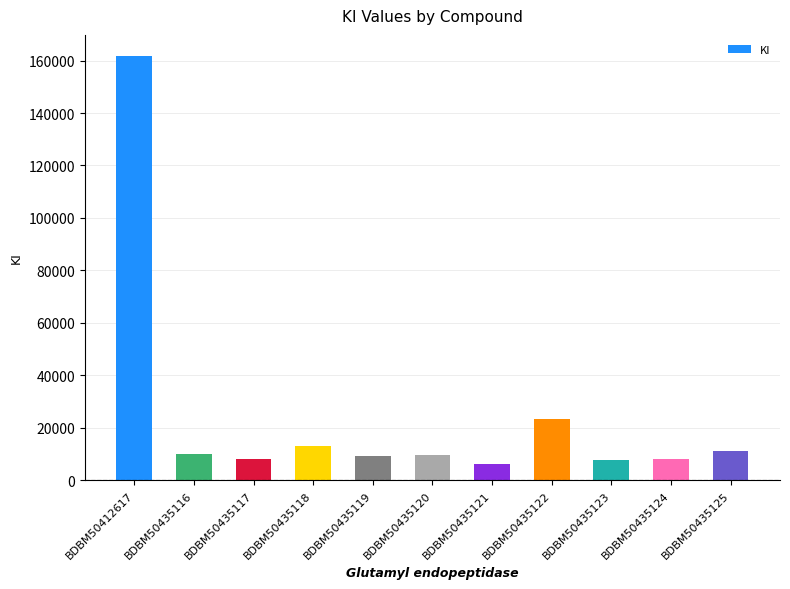

What is the value of the 9th bar from the left?

7800